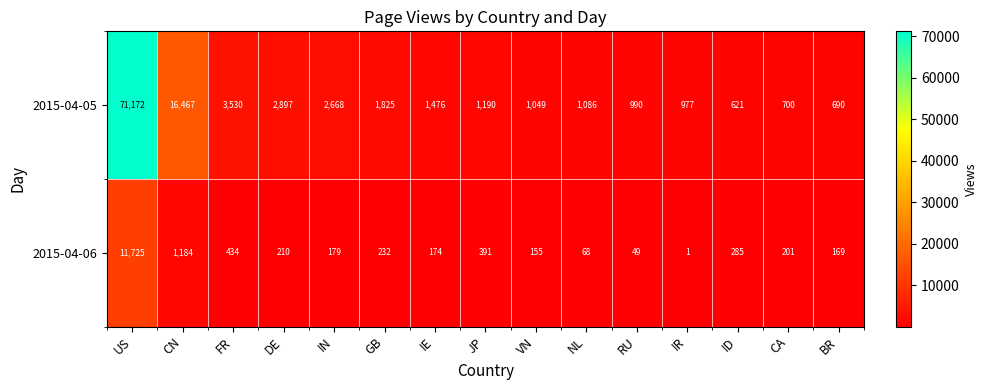

Between US and GB, which series saw the biggest shift?

2015-04-05